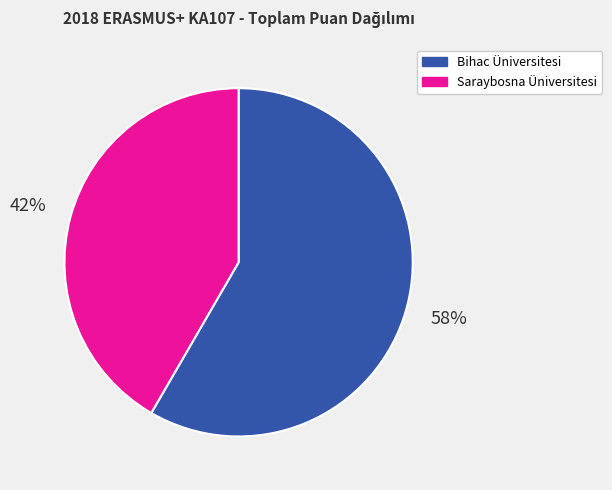

Which category has the biggest portion of the pie?

Bihac Üniversitesi